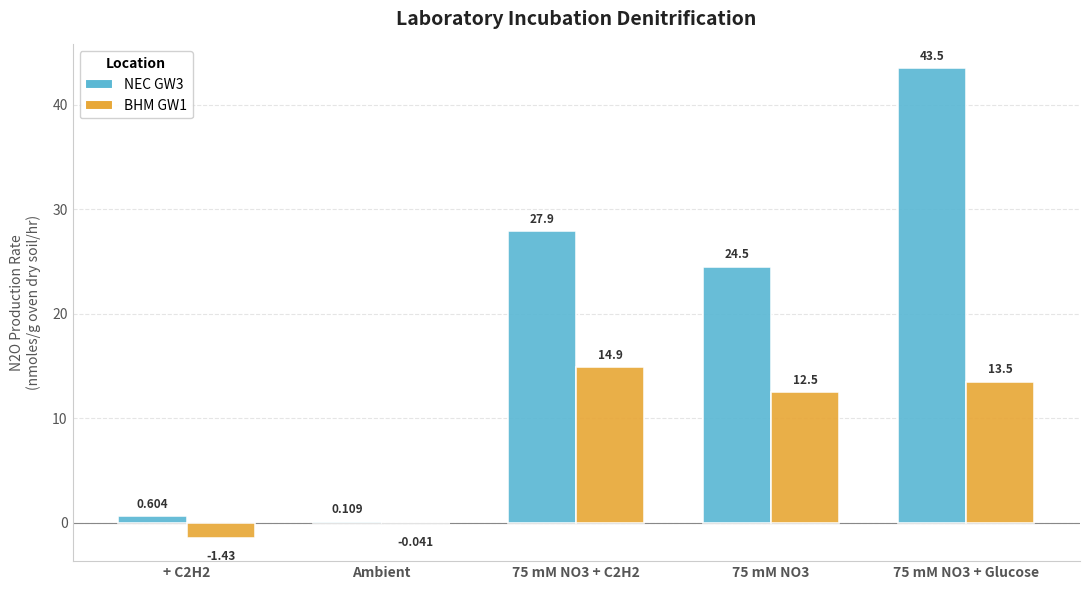

Is the value of NEC GW3 at 75 mM NO3 + C2H2 greater than the value of BHM GW1 at 75 mM NO3 + Glucose?

Yes